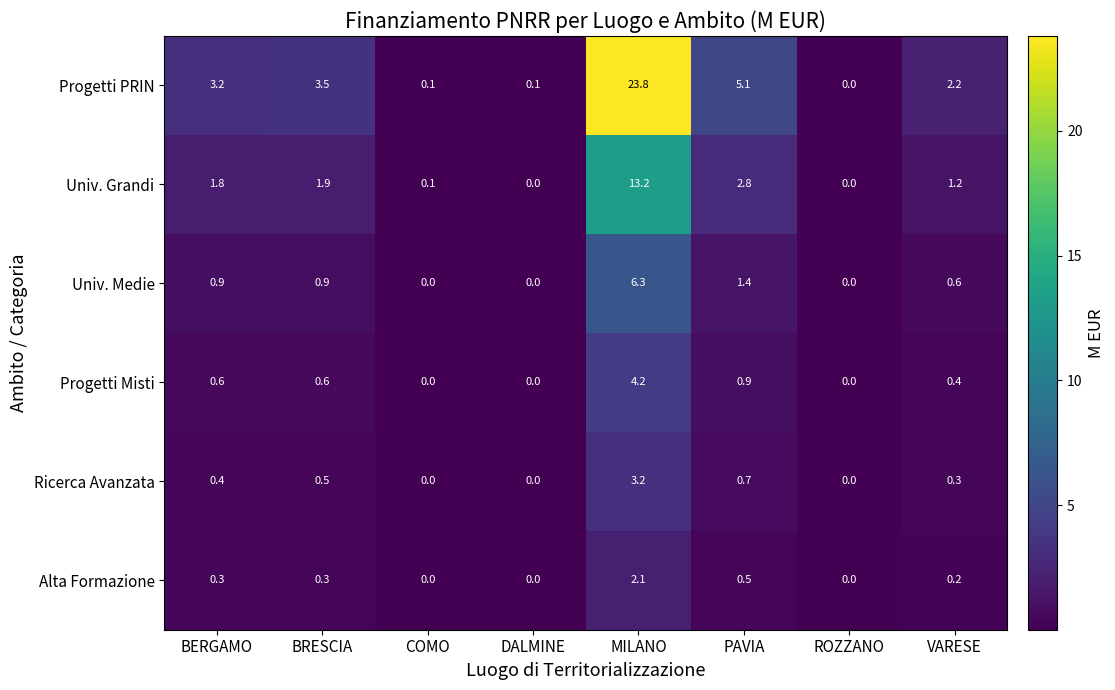

What is the sum of all Alta Formazione values?

3.4